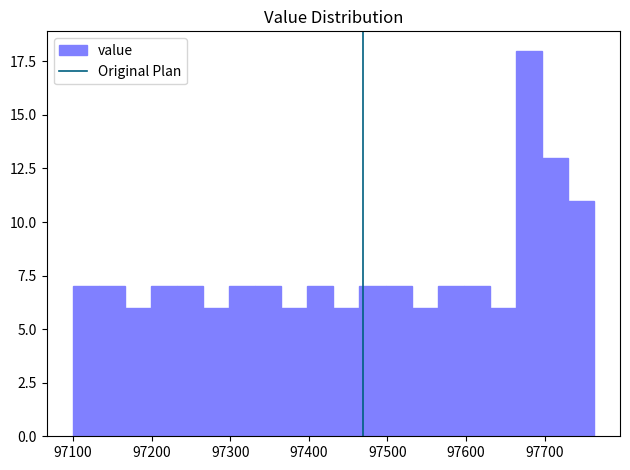

Around what value on the x-axis is the tallest bar? Give the approximate position of its centre, as read against the axis.

97680